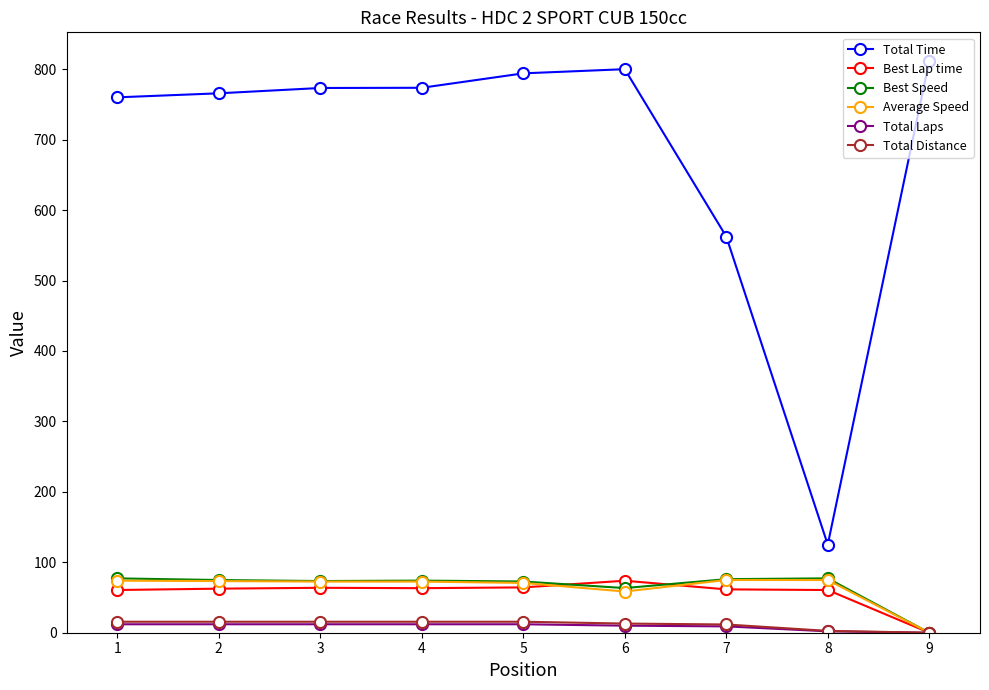

What is the value of the Total Time point at the 8th from the left?

125.1